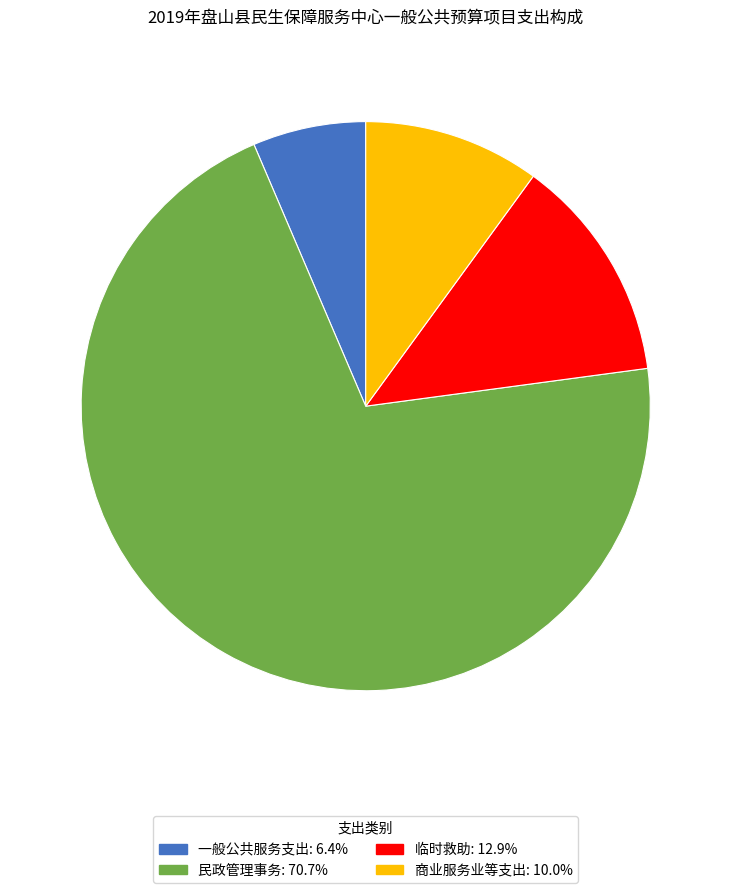

Does 民政管理事务: 70.7% account for over 50% of the chart?

Yes